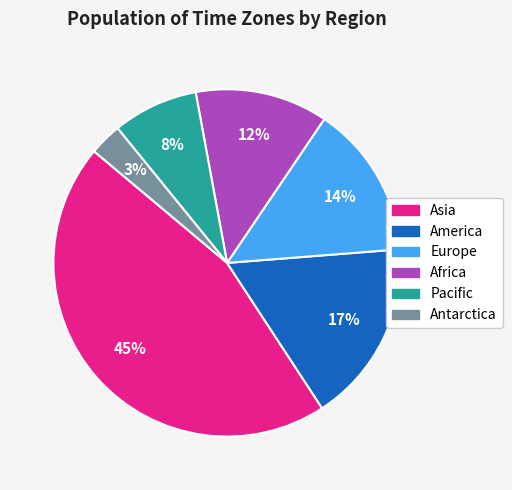

Which has a higher value, Antarctica or Asia?

Asia